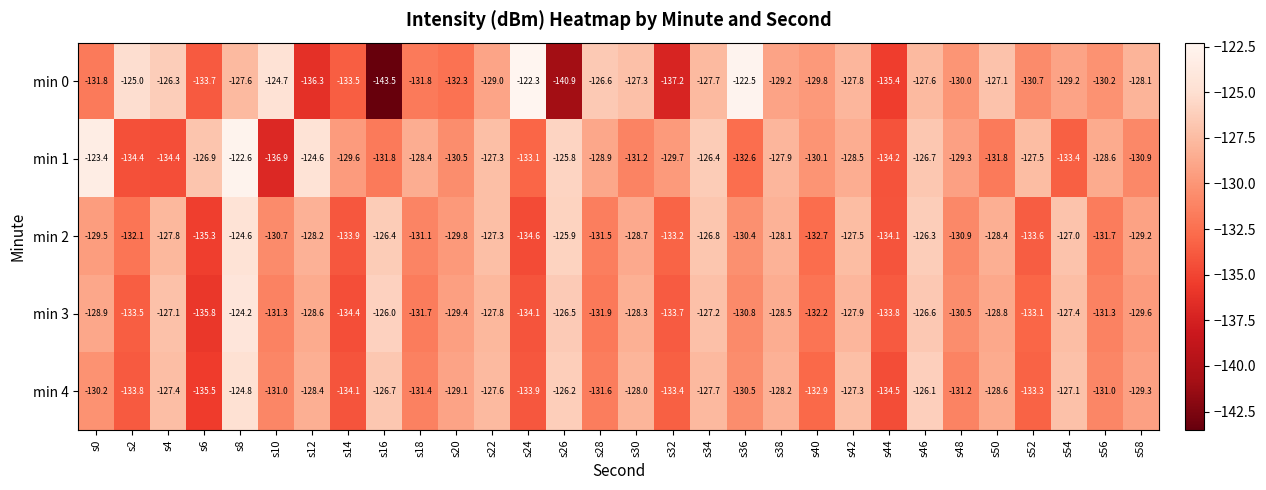

Which series has the largest total across all categories?

min 1